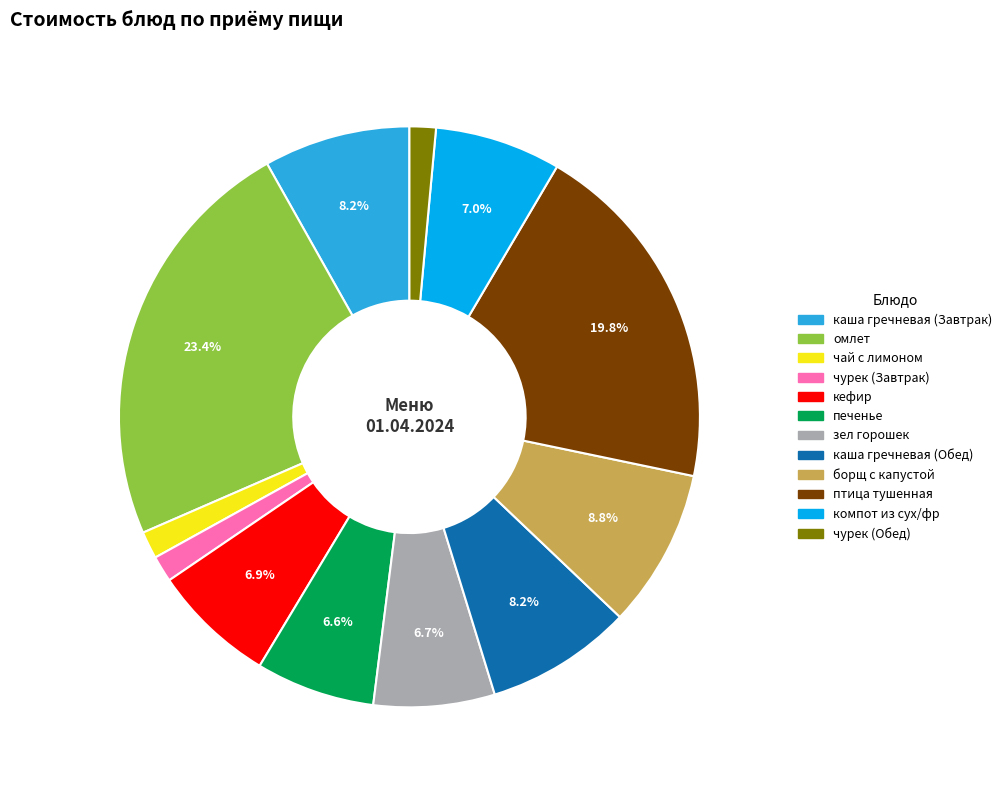

Is there any slice that represents more than half of the pie?

No